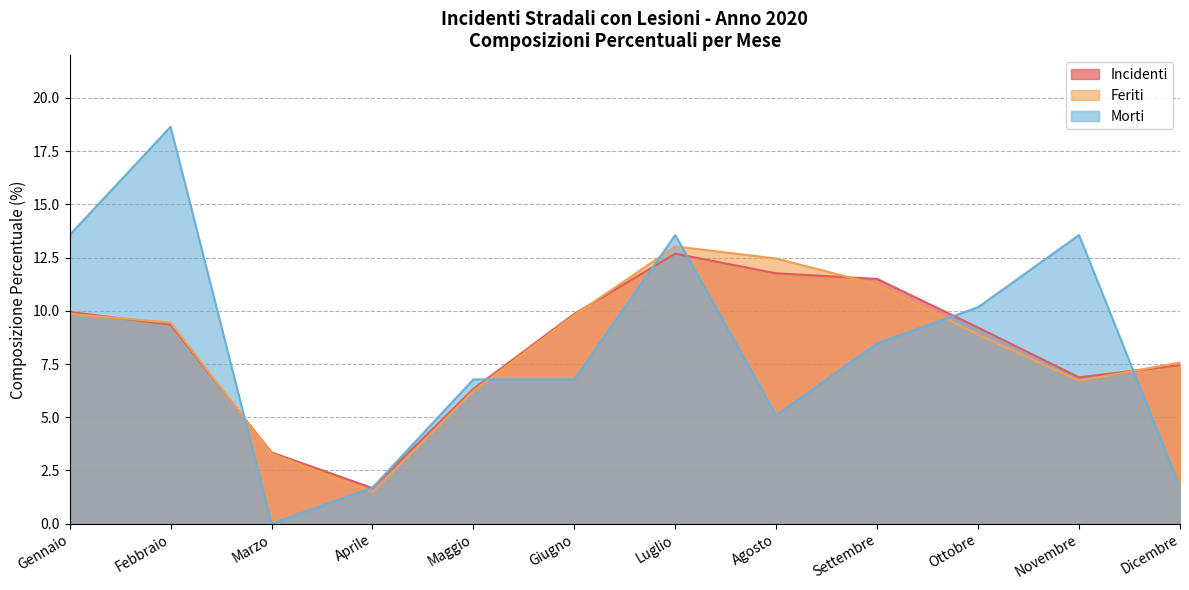

What is the difference between the highest and lowest values at Settembre?

3.0